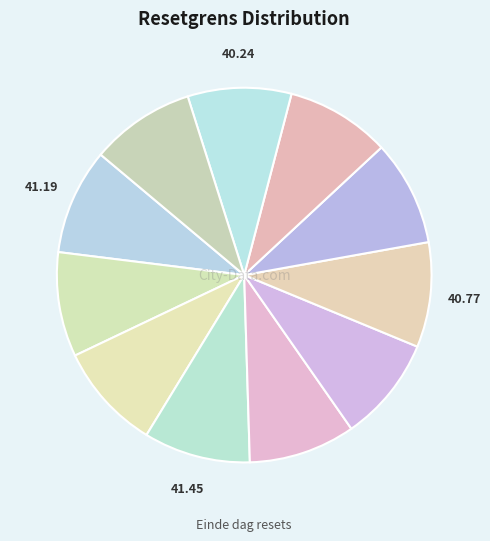

How many segments does this pie chart have?

11